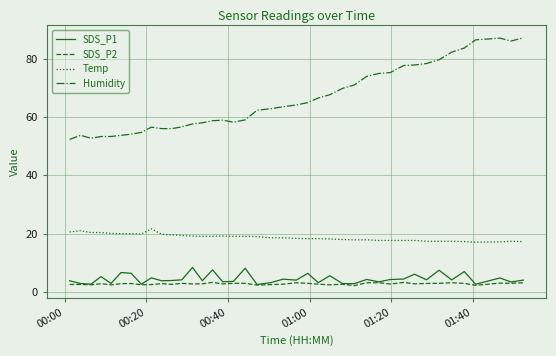

Which series has the largest total across all categories?

Humidity